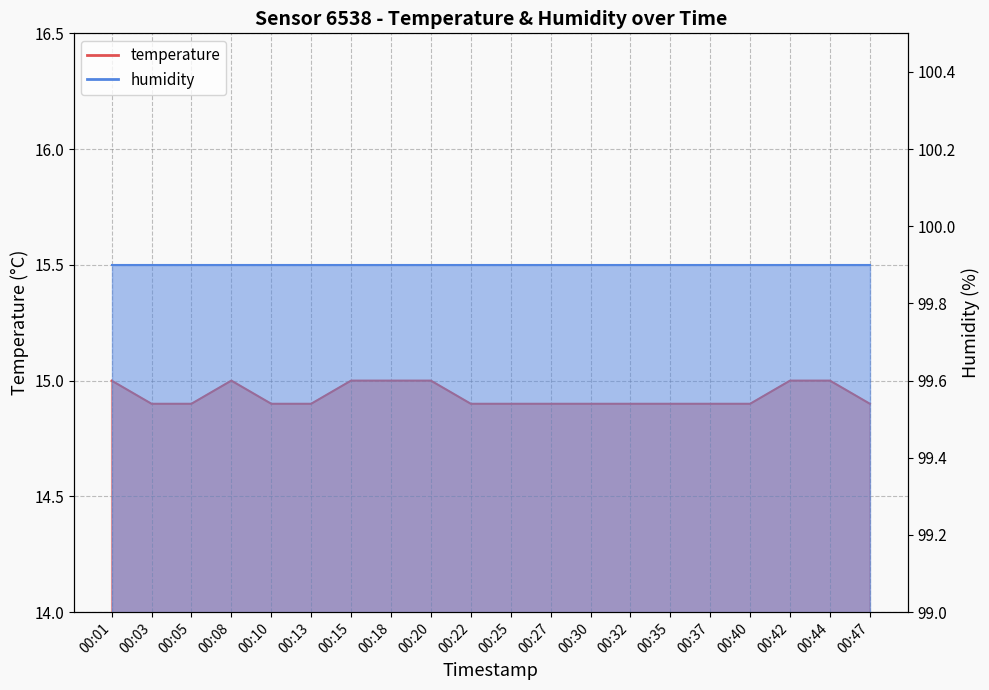

What is the average value?

14.9